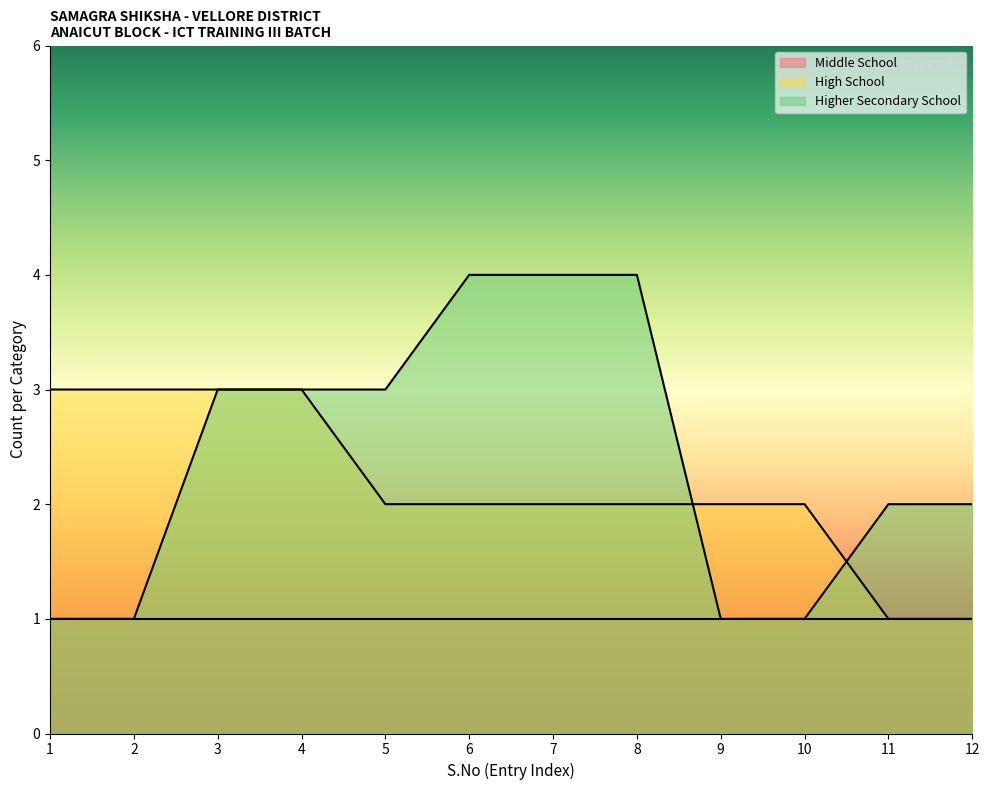

Which series changed the most between 11 and 12?

High School